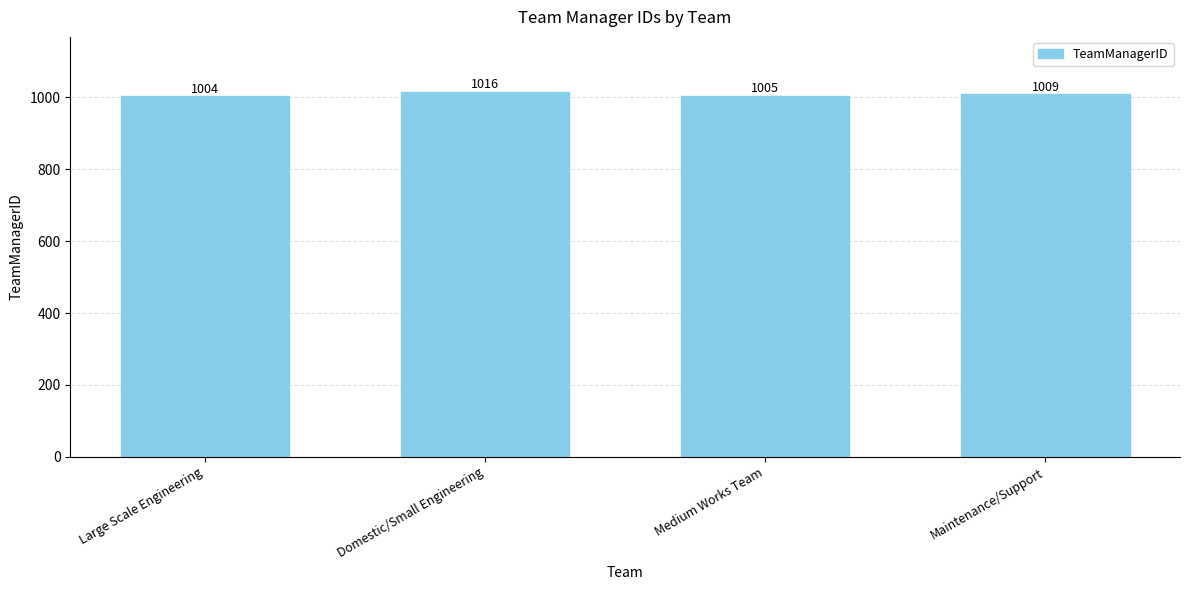

List the labels in order of value, smallest first.

Large Scale Engineering, Medium Works Team, Maintenance/Support, Domestic/Small Engineering